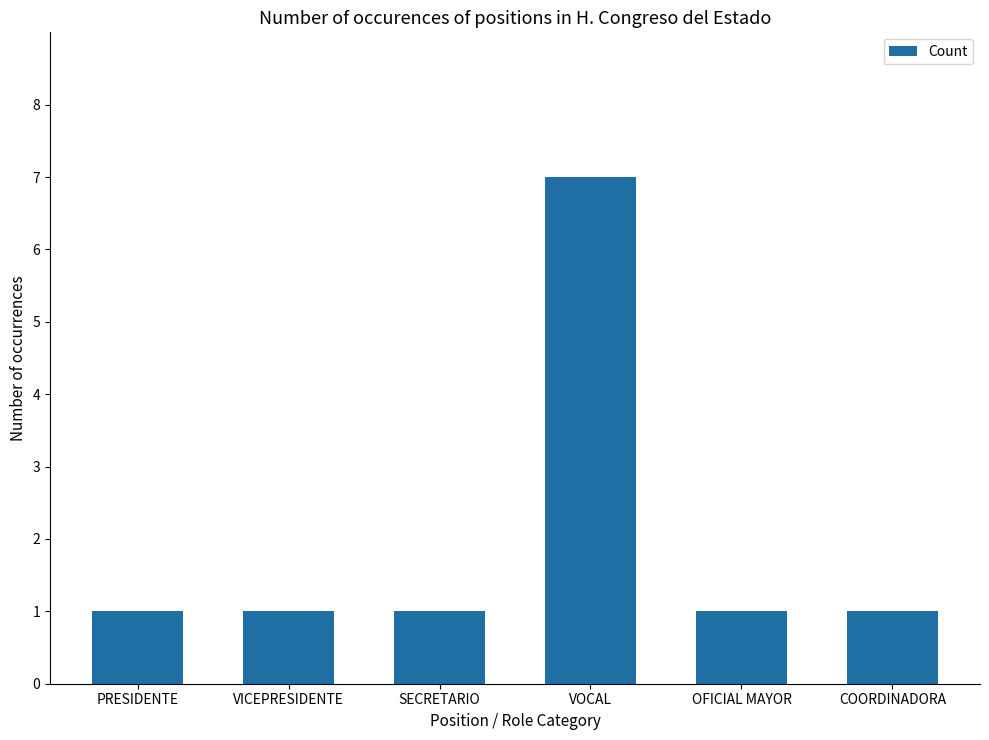

Reading left to right, list all the values displayed in this chart.

1	1	1	7	1	1